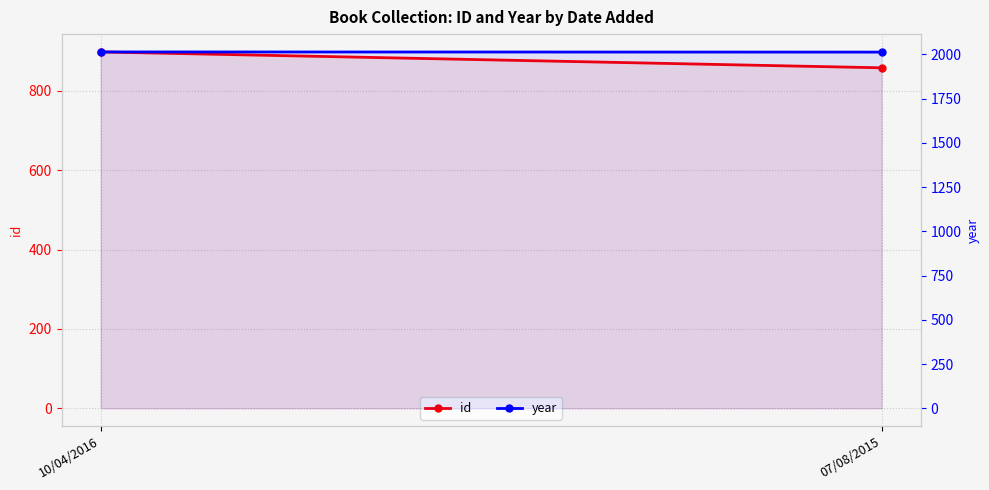

Rank the categories by id value from lowest to highest.

07/08/2015, 10/04/2016